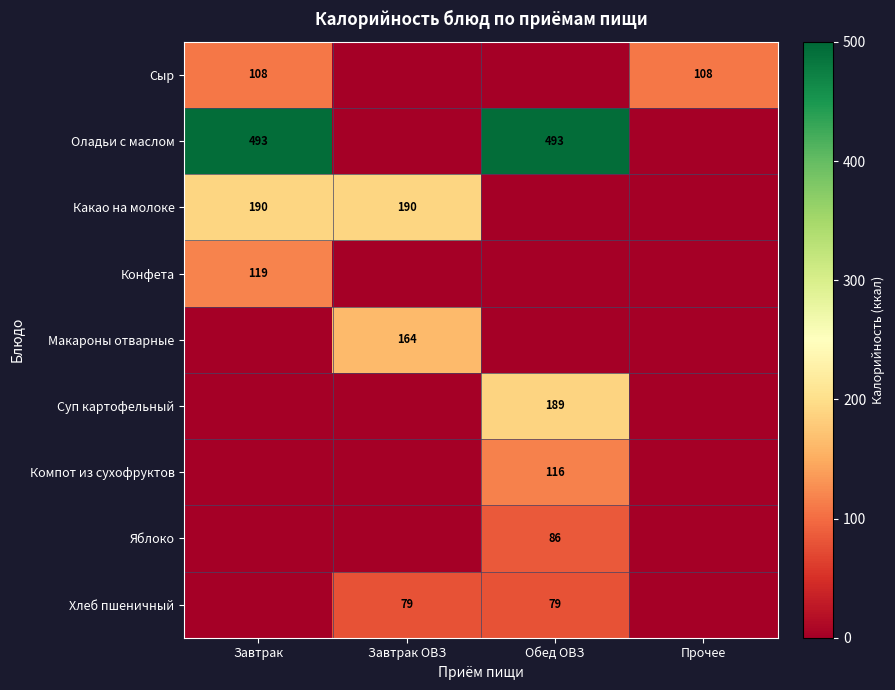

Is it true that Оладьи с маслом equals 690.6 at Обед ОВЗ?

False